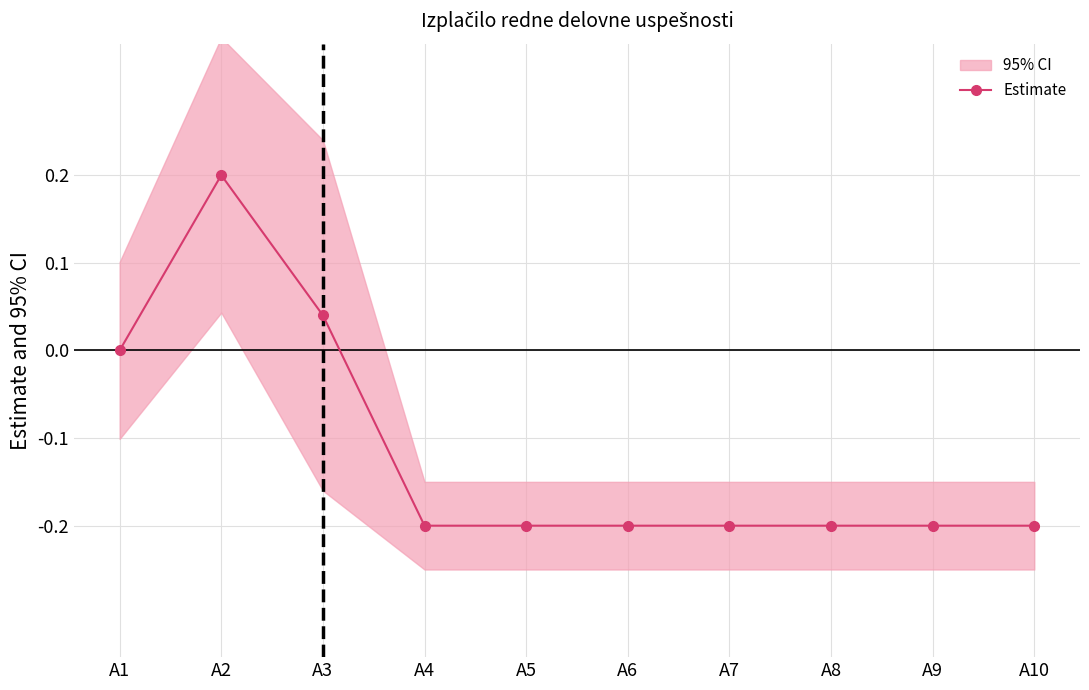

What is the difference between the second highest and minimum values?

0.2